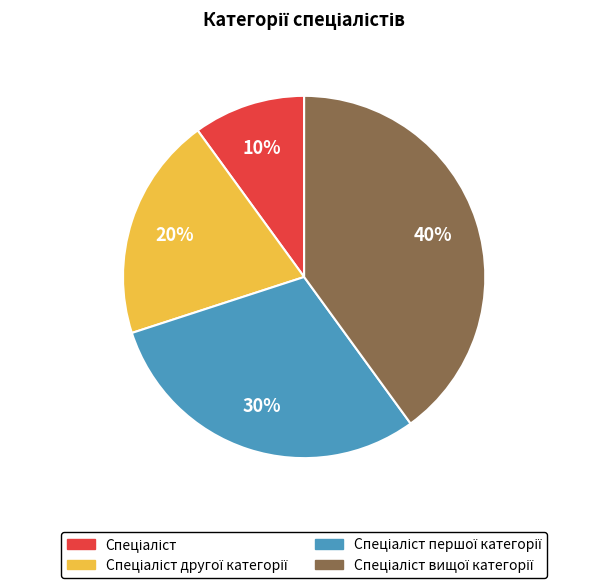

Is there a majority slice in this chart?

No